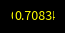

Is there any slice that represents more than half of the pie?

No